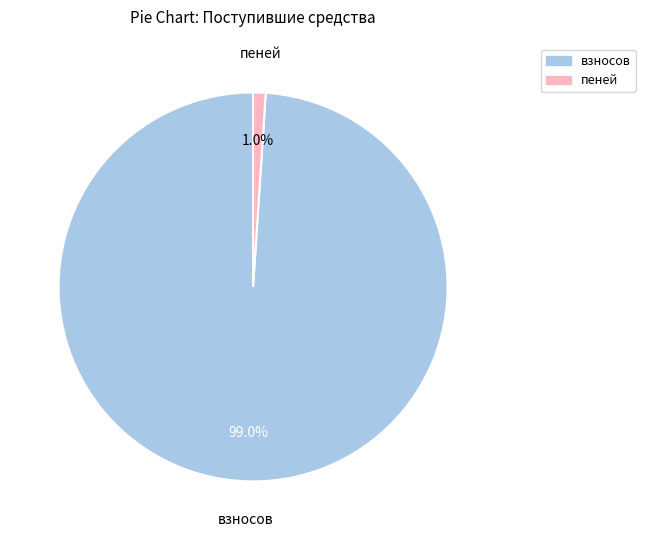

Is there a majority slice in this chart?

Yes